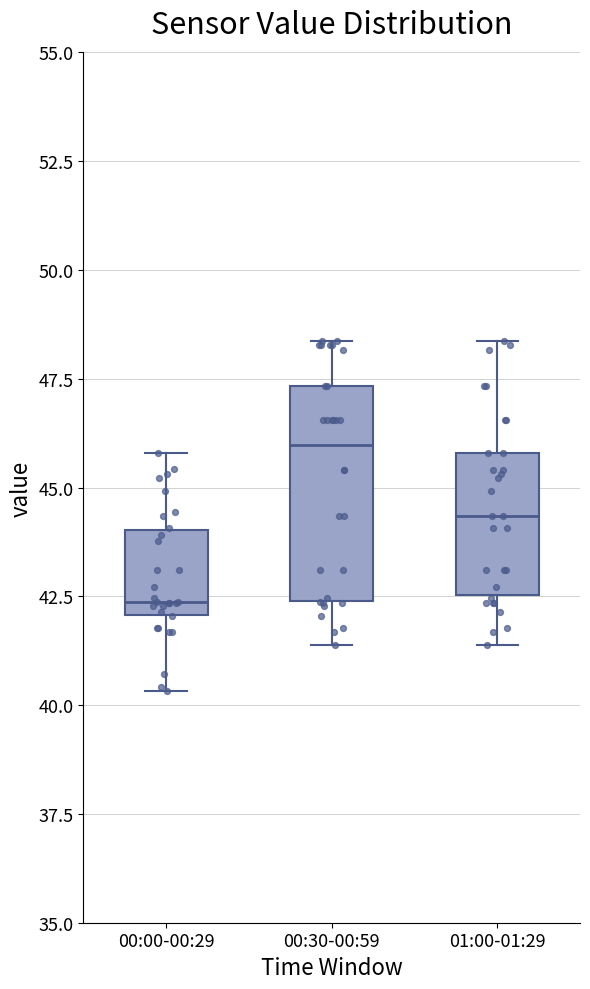

Reading left to right, transcribe this box plot: for each box, give where its median line is, the range the box spans, and where its two whiskers end, as read against the y-axis. The values are not printed on the chart, so give them approximately, as read against the axis.

00:00-00:29: median 42.5, box 42.0 to 44.0, whiskers 40.5 to 46.0
00:30-00:59: median 46.0, box 42.5 to 47.5, whiskers 41.5 to 48.5
01:00-01:29: median 44.5, box 42.5 to 46.0, whiskers 41.5 to 48.5